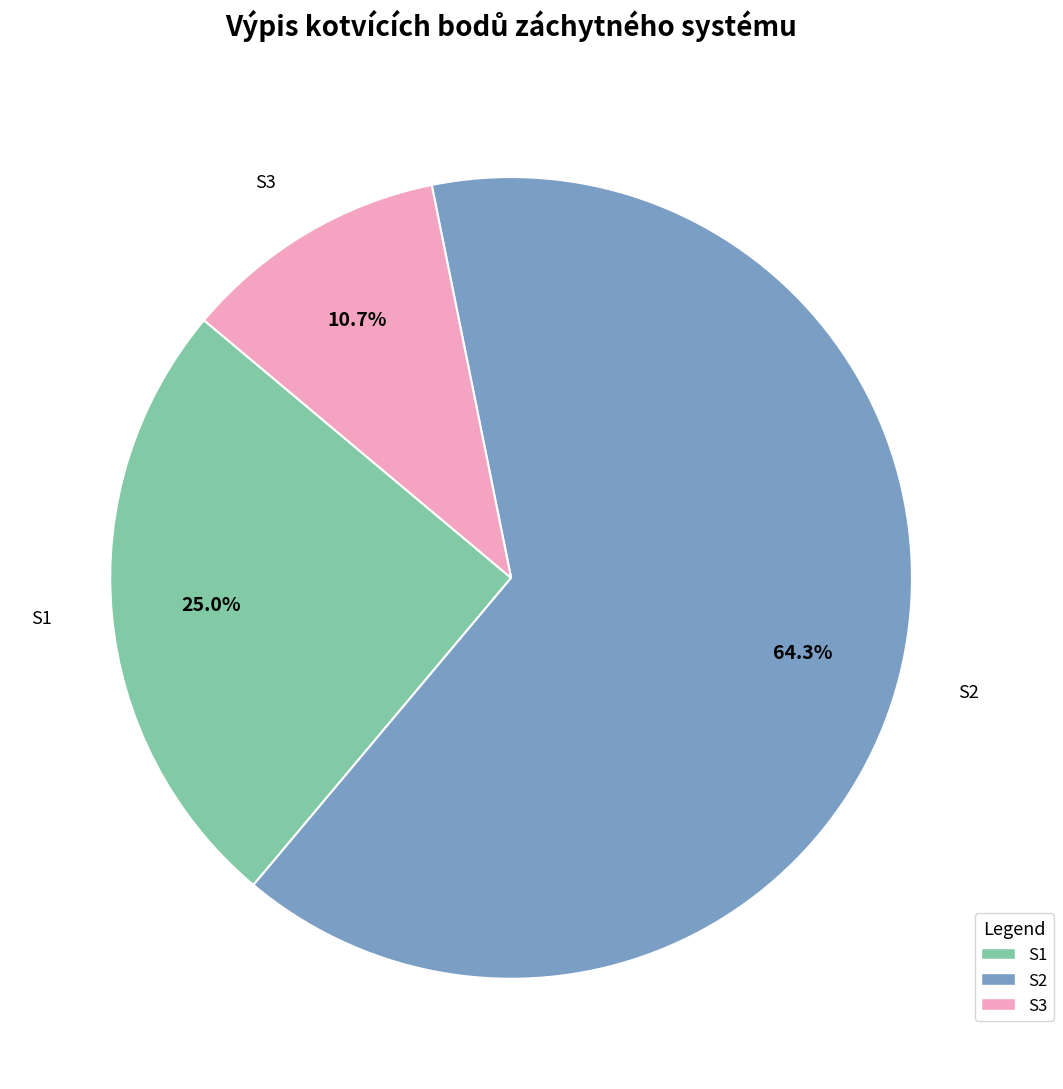

How many segments does this pie chart have?

3